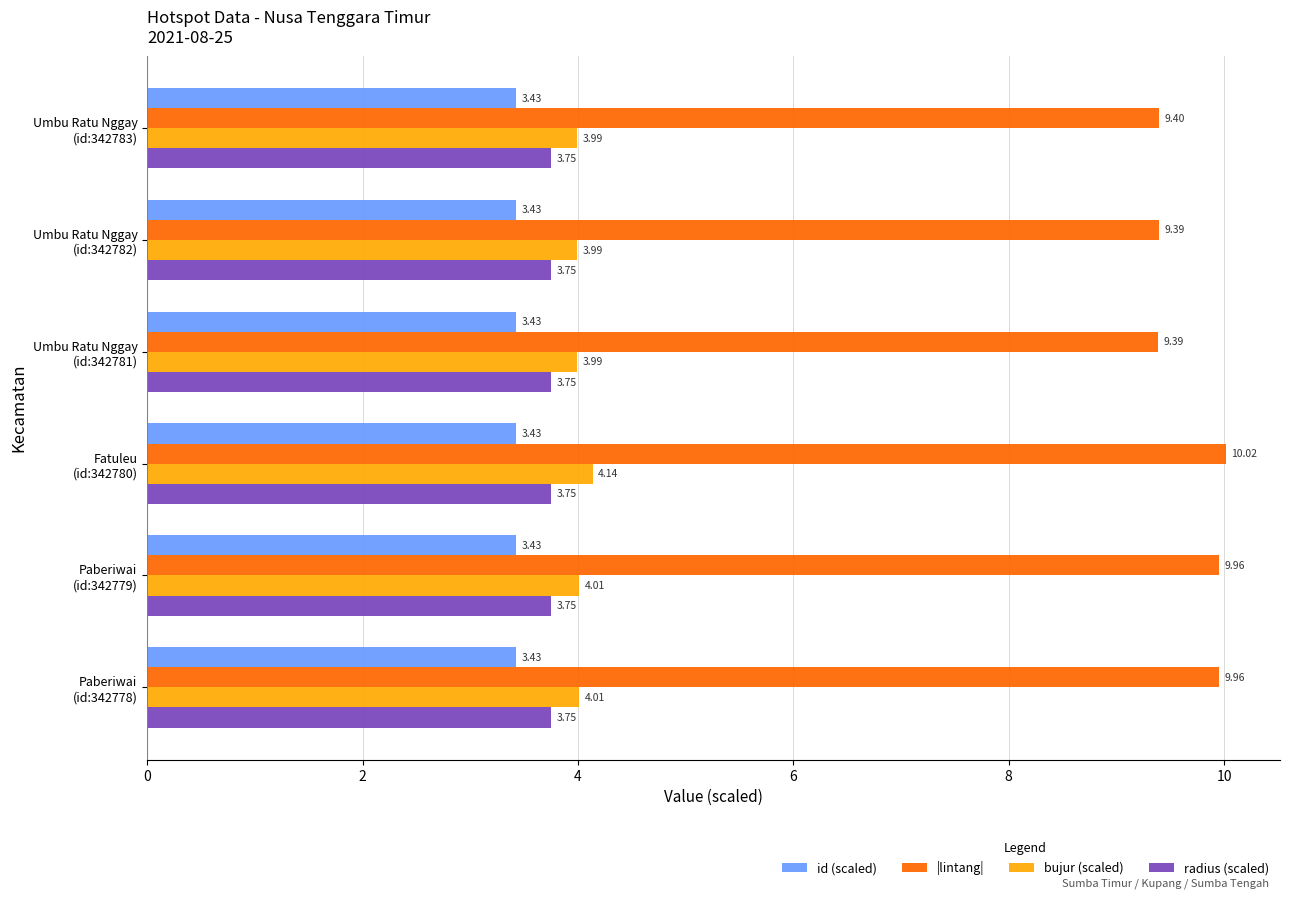

At how many categories does at least one series exceed 4?

6